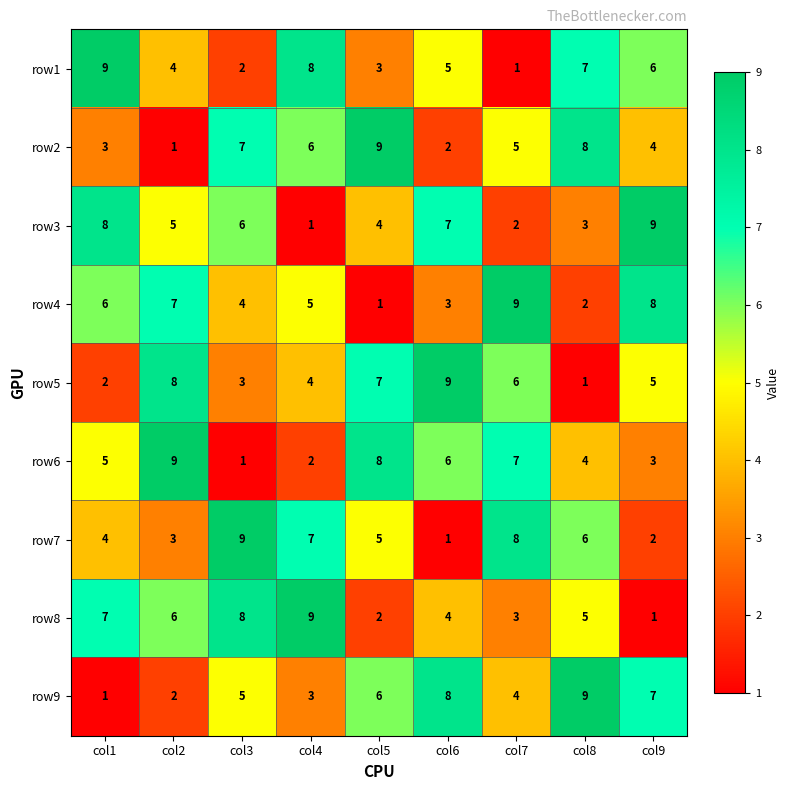

How many distinct data groups are displayed?

9